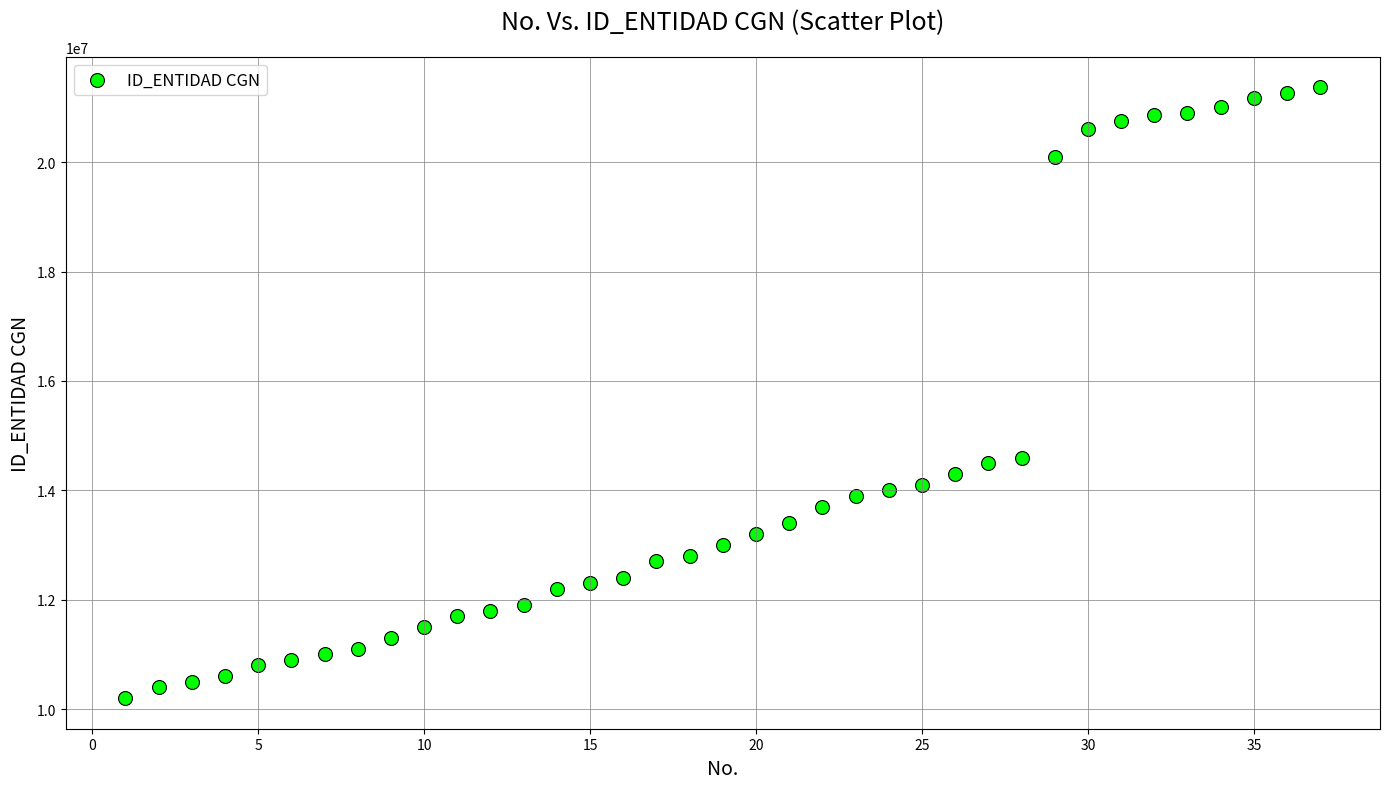

What is the range of X values (max minus min)?

36